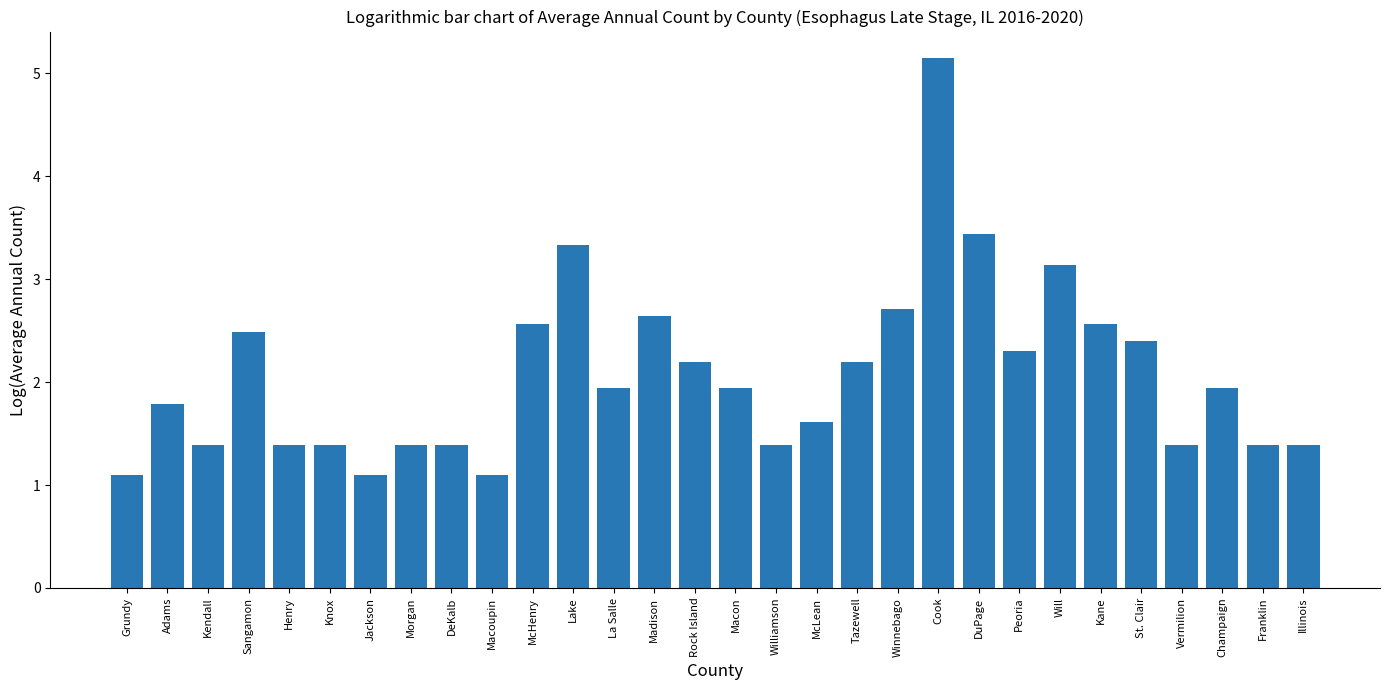

Does the chart contain stacked bars?

No